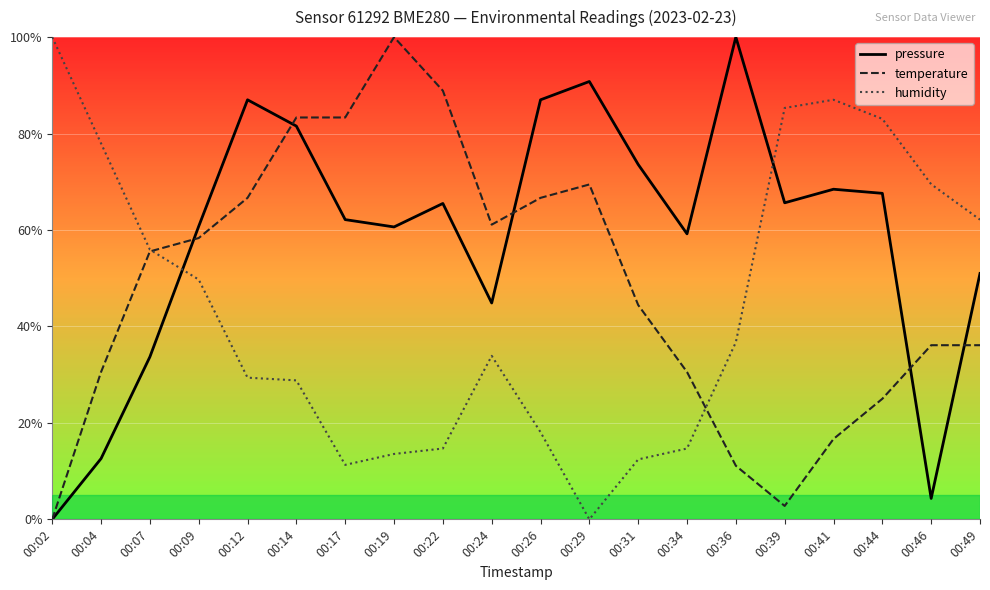

Is this an area chart (filled region under the line)?

No